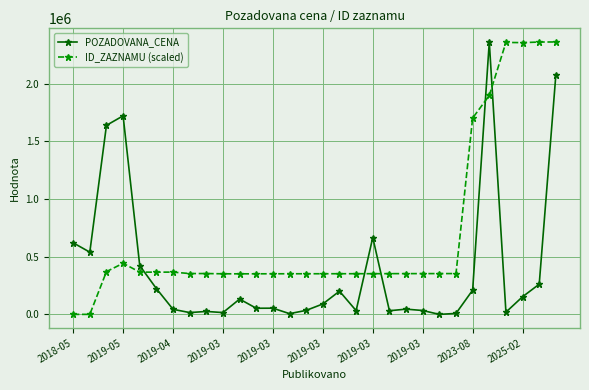

At how many categories does at least one series exceed 921730?

8